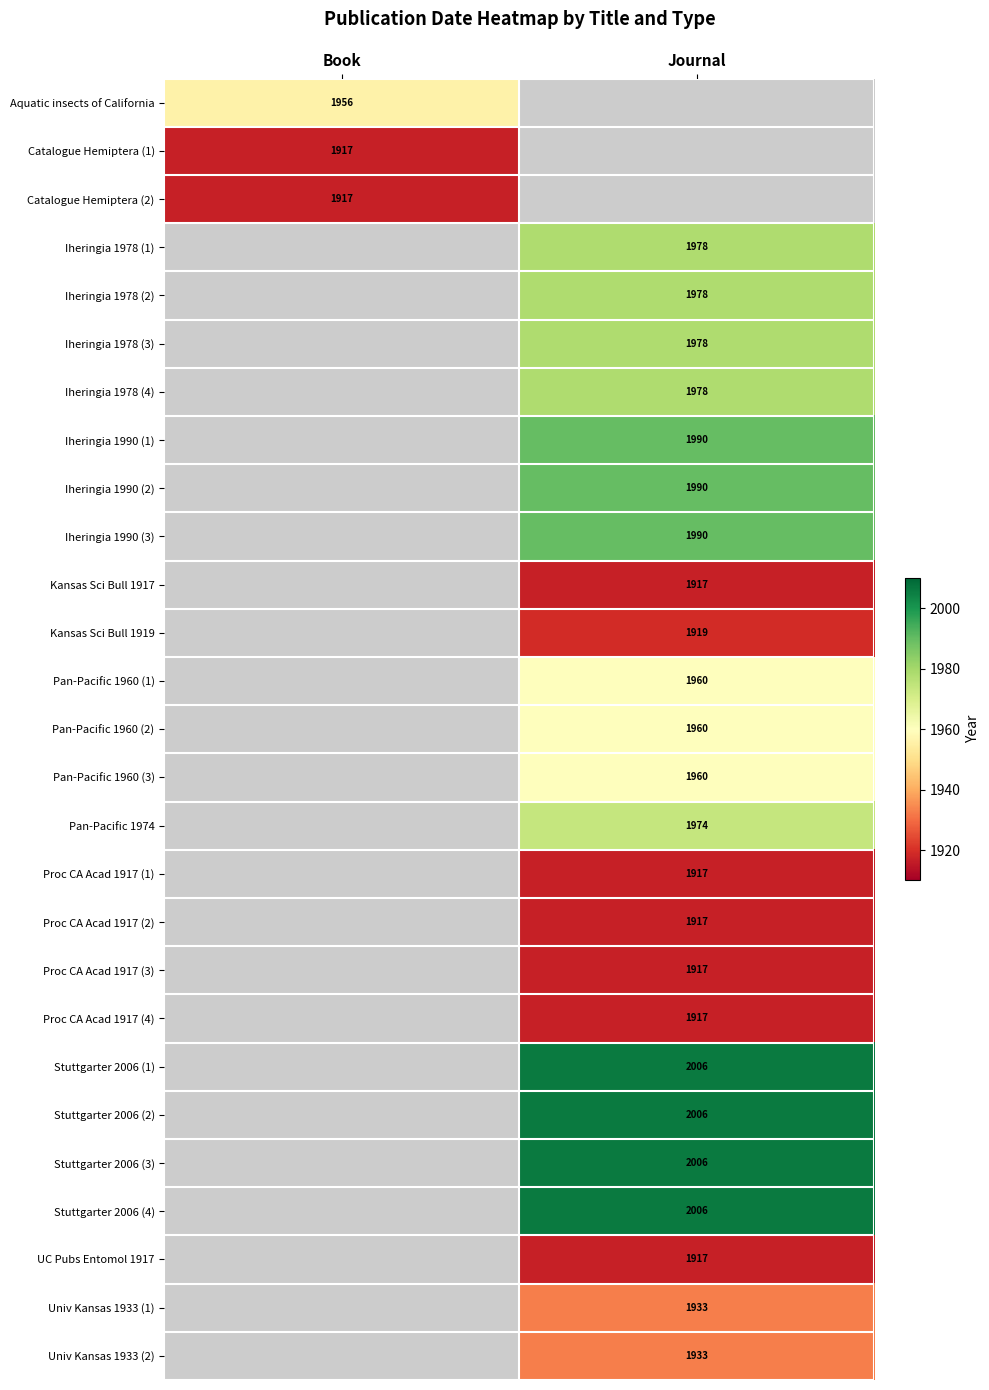

The value of Stuttgarter 2006 (3) at Journal is 2984.0. True or false?

False